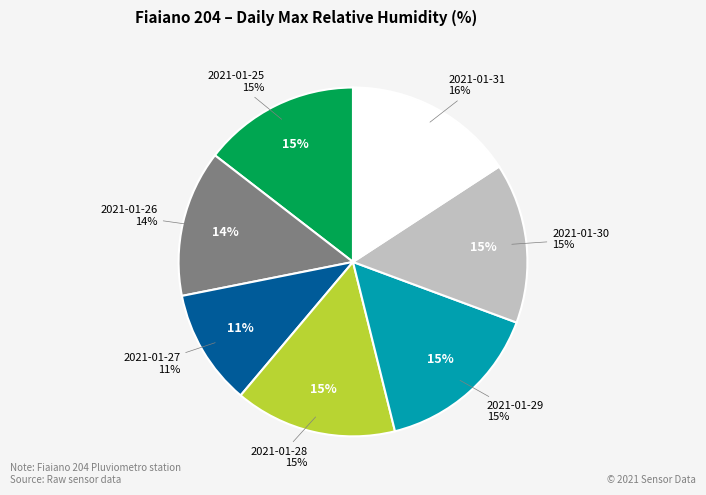

Is it true that 2021-01-25 is 24% of the pie?

False